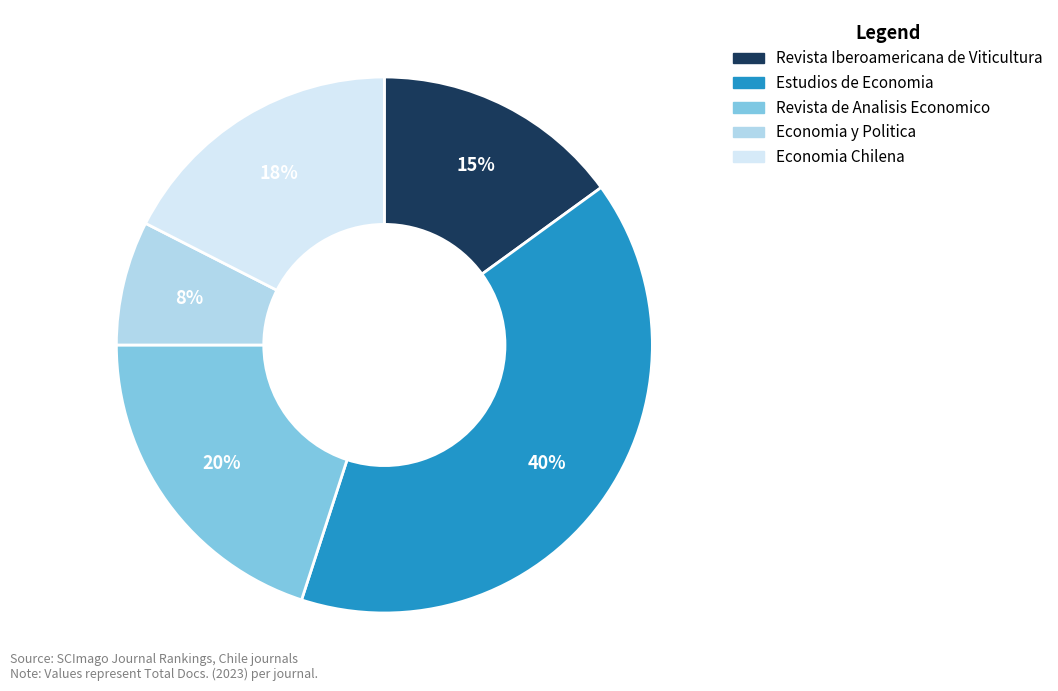

Is it true that Economia Chilena is 18% of the pie?

True